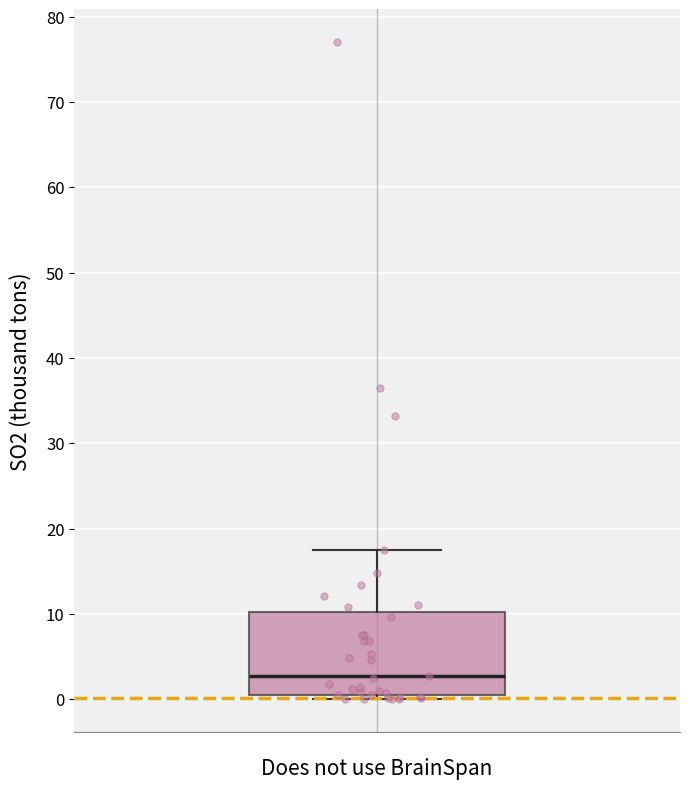

Transcribe this box plot: give where the median line is, the range the box spans, and where the two whiskers end, as read against the y-axis. The values are not printed on the chart, so give them approximately, as read against the axis.

median 3, box 1 to 10, whiskers 0 to 17